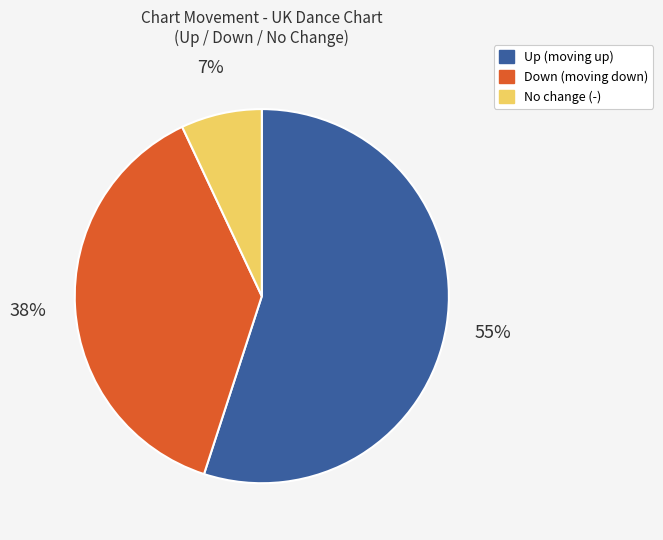

Which has a higher value, Down (moving down) or No change (-)?

Down (moving down)